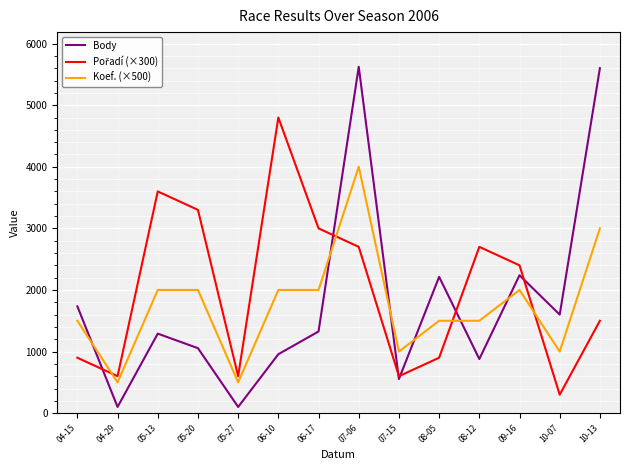

Is the value of Koef. (×500) at 07-06 greater than the value of Body at 05-27?

Yes